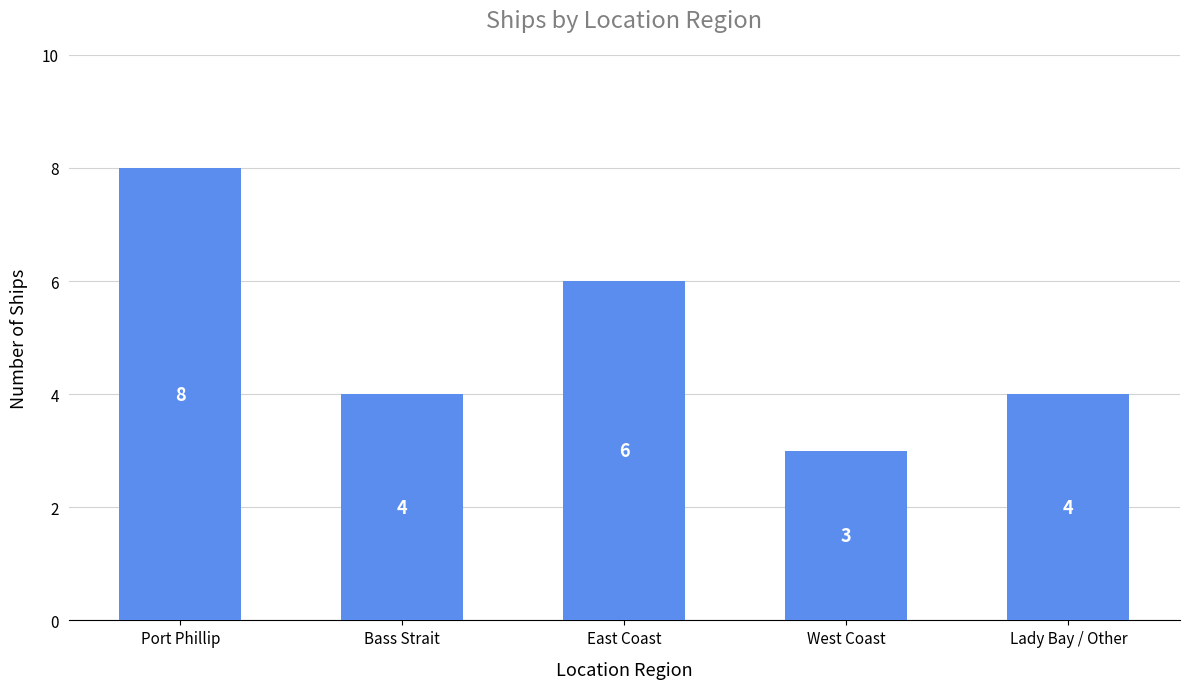

What is the label of the 2nd bar from the left?

Bass Strait